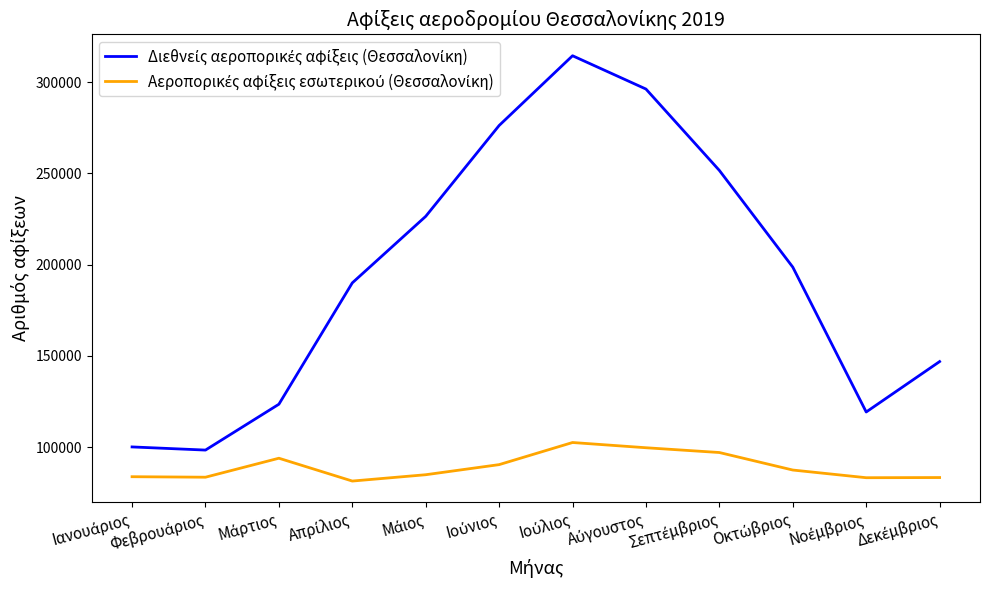

What is the smallest value displayed?

81379